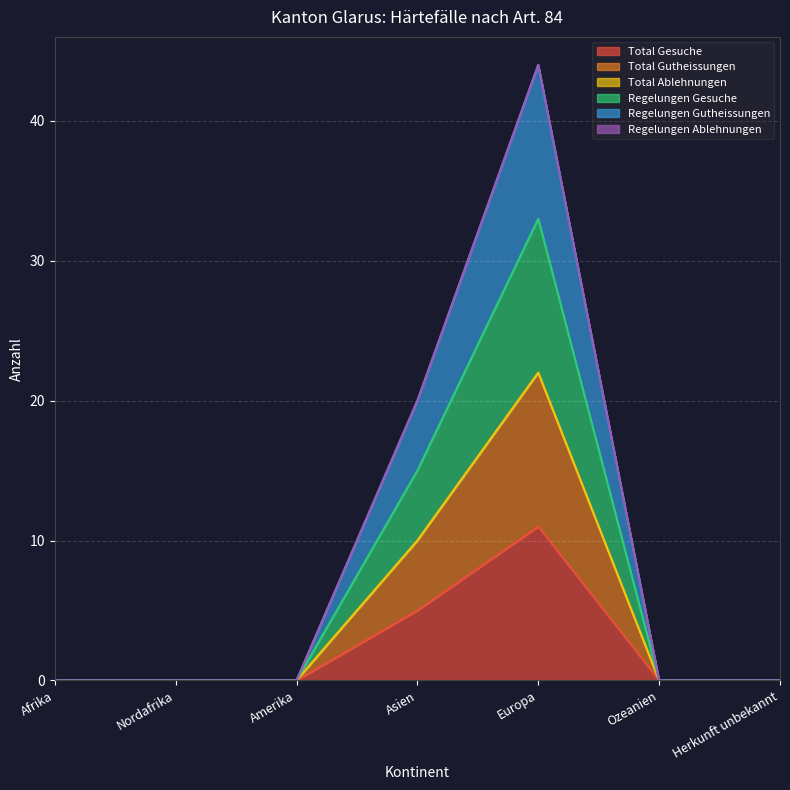

Count the number of categories in the chart.

7